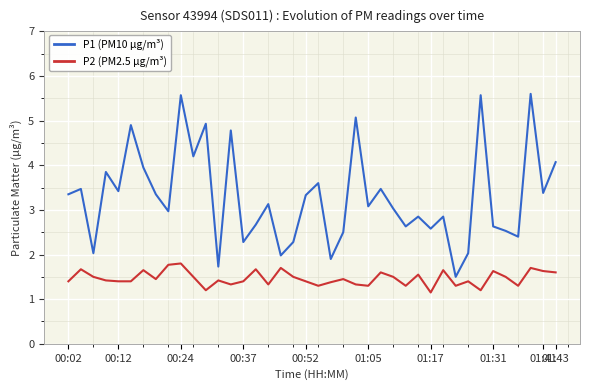

What is the sum of all P2 (PM2.5 µg/m³) values?

58.7